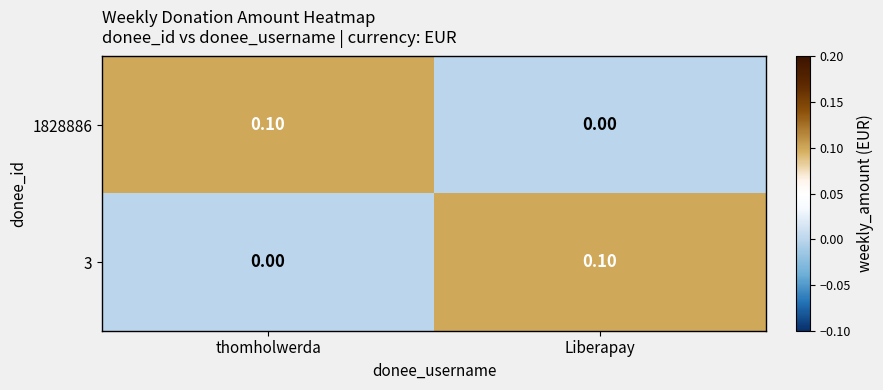

Is the value of 1828886 at Liberapay greater than the value of 3 at Liberapay?

No